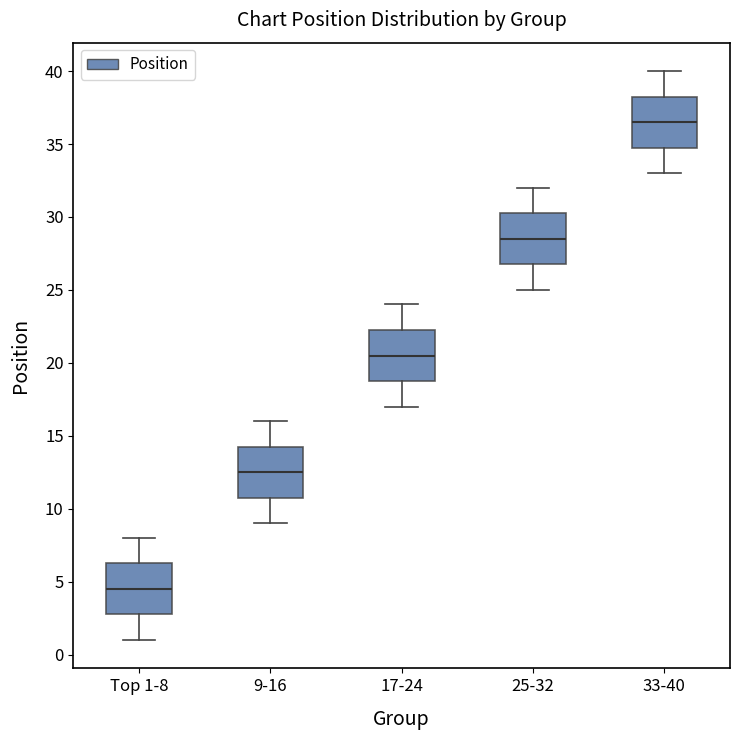

Reading left to right, transcribe this box plot: for each box, give where its median line is, the range the box spans, and where its two whiskers end, as read against the y-axis. The values are not printed on the chart, so give them approximately, as read against the axis.

Top 1-8: median 4.5, box 3.0 to 6.5, whiskers 1.0 to 8.0
9-16: median 12.5, box 11.0 to 14.5, whiskers 9.0 to 16.0
17-24: median 20.5, box 19.0 to 22.5, whiskers 17.0 to 24.0
25-32: median 28.5, box 27.0 to 30.5, whiskers 25.0 to 32.0
33-40: median 36.5, box 35.0 to 38.5, whiskers 33.0 to 40.0